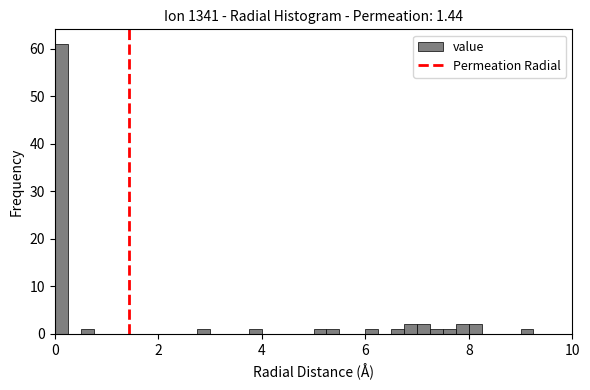

Read against the x-axis, roughly where is the centre of the tallest bar?

0.2